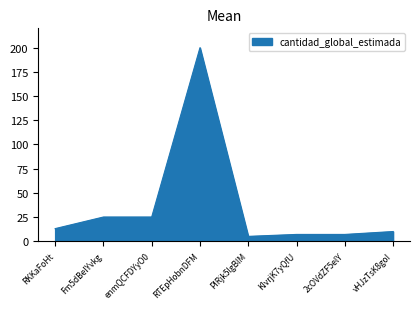

Reading right to left, extract all data points from this chart.

10	7	7	5	200	25	25	13